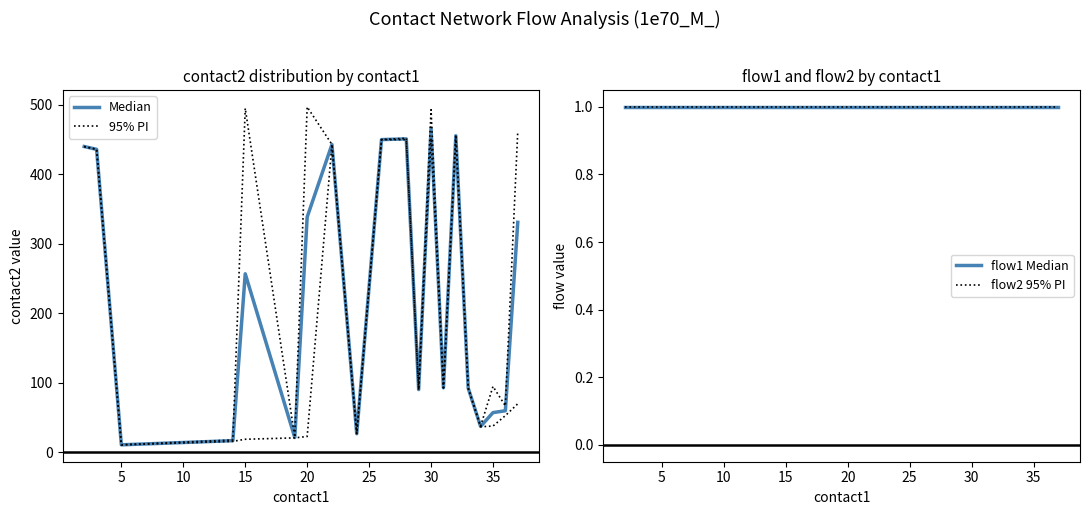

How many categories are shown in the chart?

20